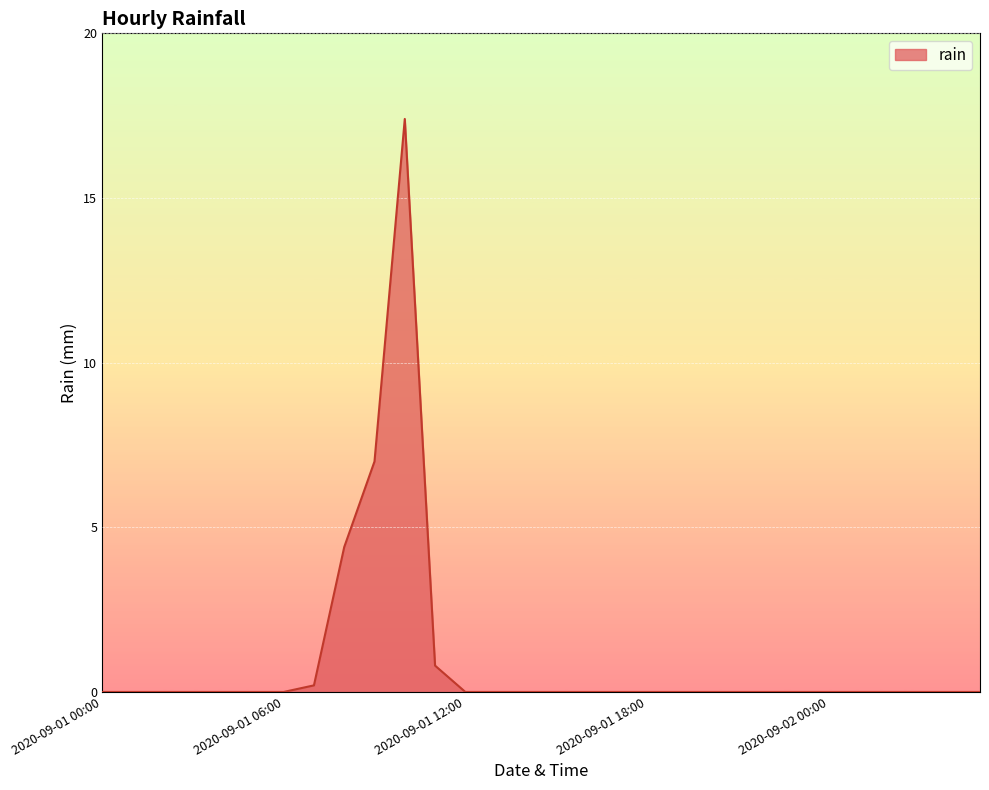

What is the maximum value shown in the chart?

17.4